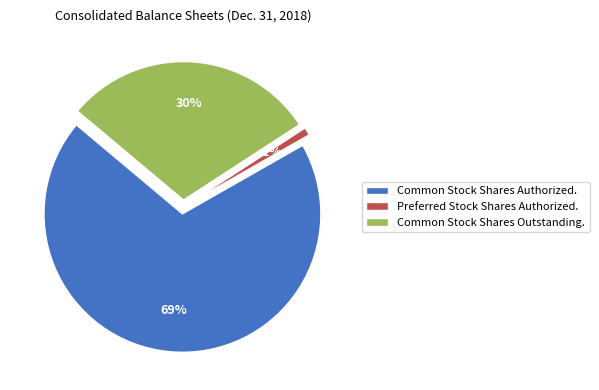

What percentage is the Common Stock Shares Authorized slice, to the nearest percent?

69%